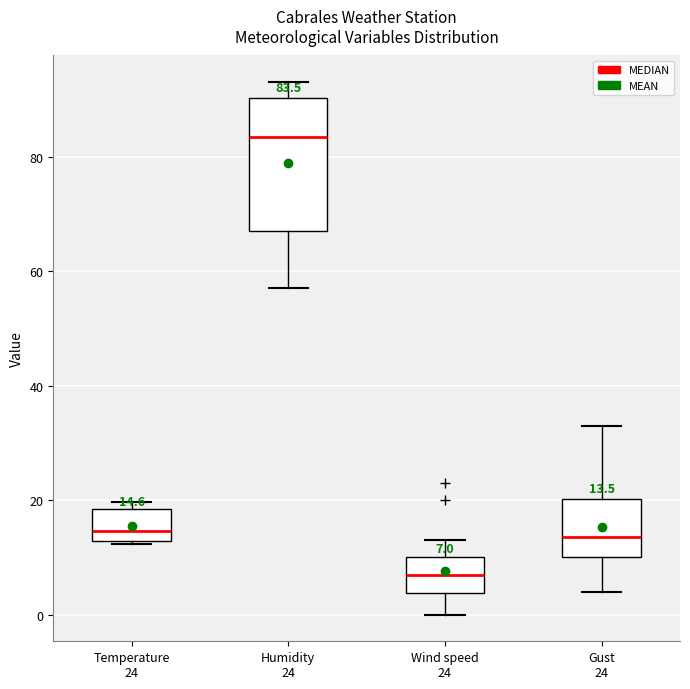

Which box has the highest median line?

Humidity 24